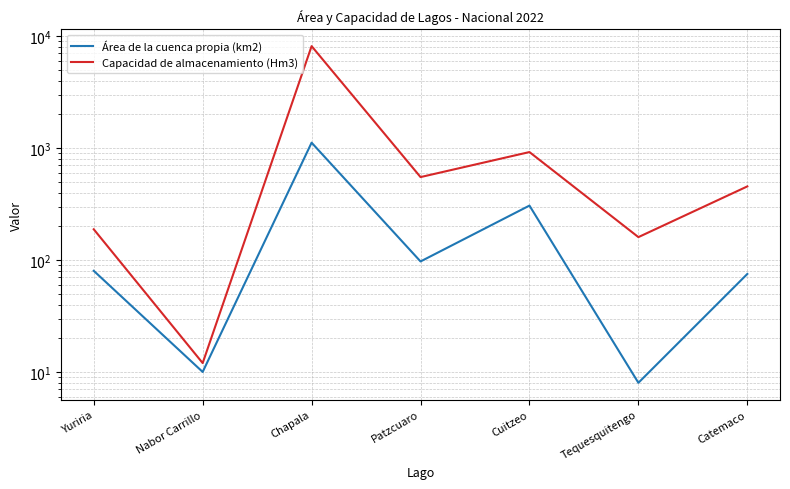

What is the difference between the Capacidad de almacenamiento (Hm3) values at Yuriria and Nabor Carrillo?

176